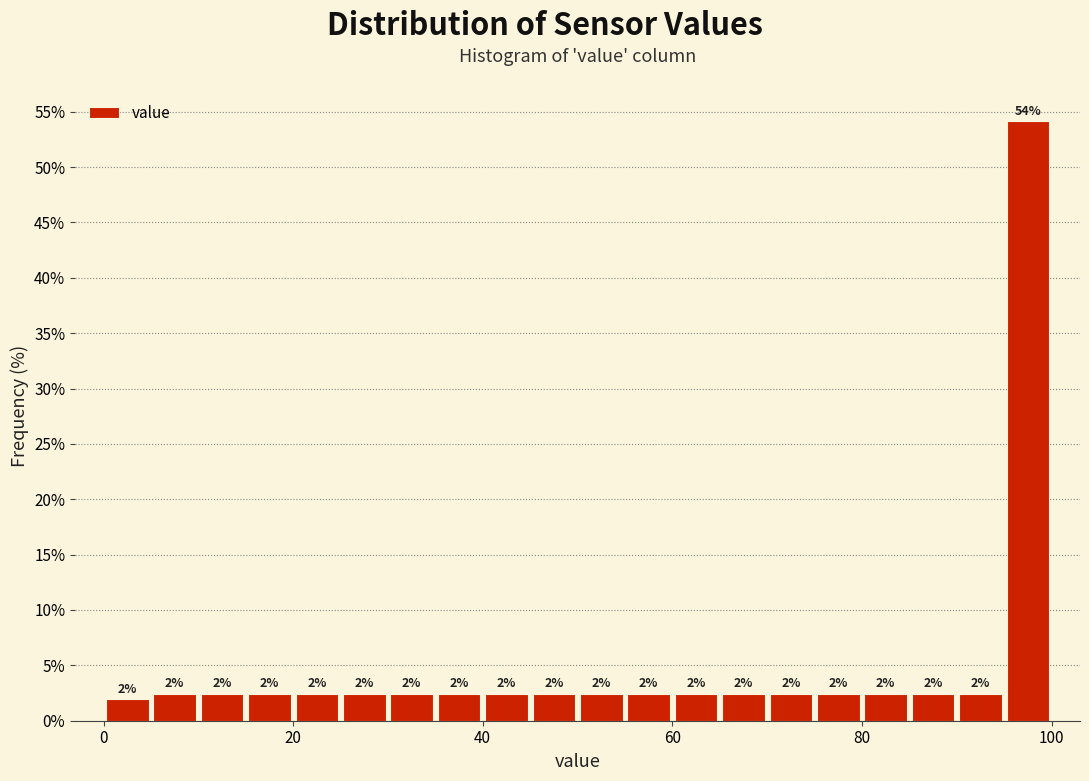

Around what value on the x-axis is the tallest bar? Give the approximate position of its centre, as read against the axis.

98